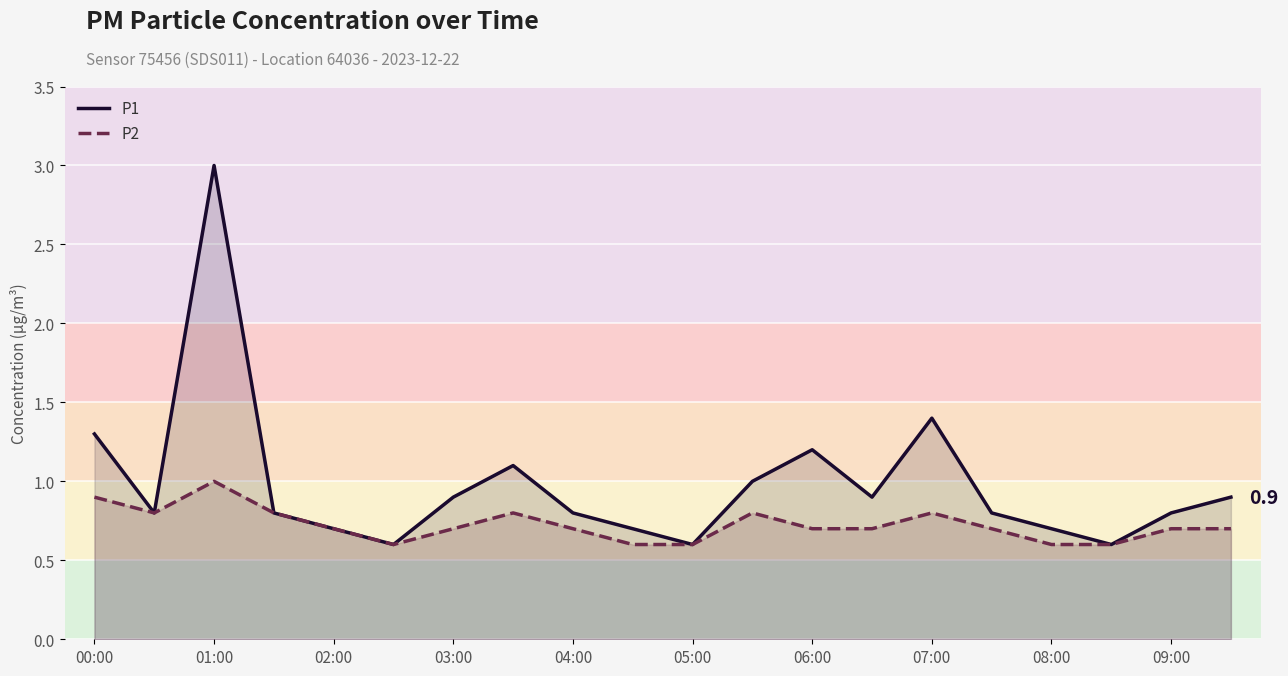

Which series has the largest total across all categories?

P1